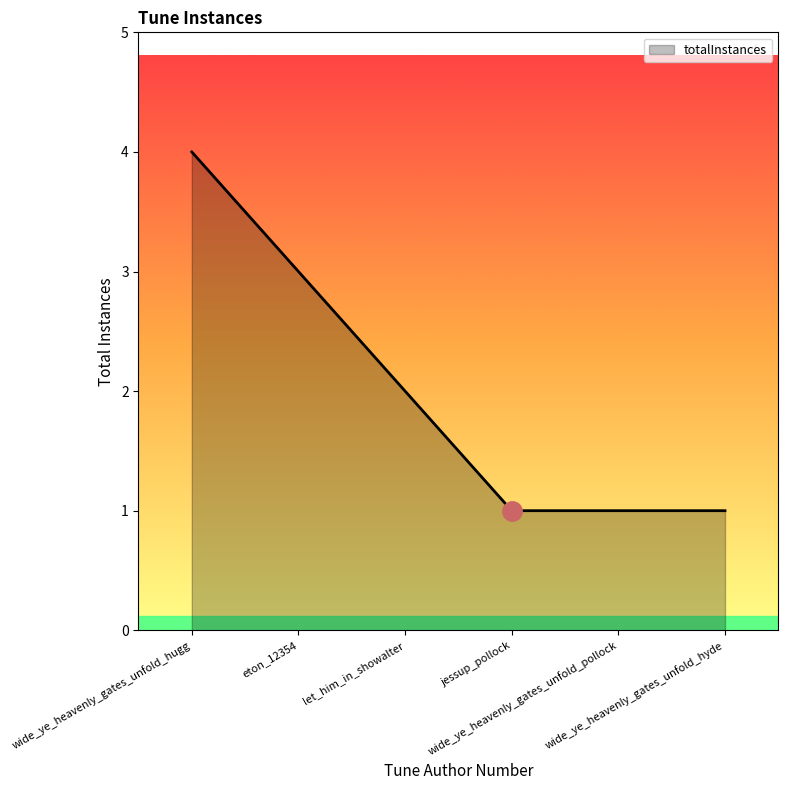

Reading left to right, extract all data points from this chart.

4	3	2	1	1	1